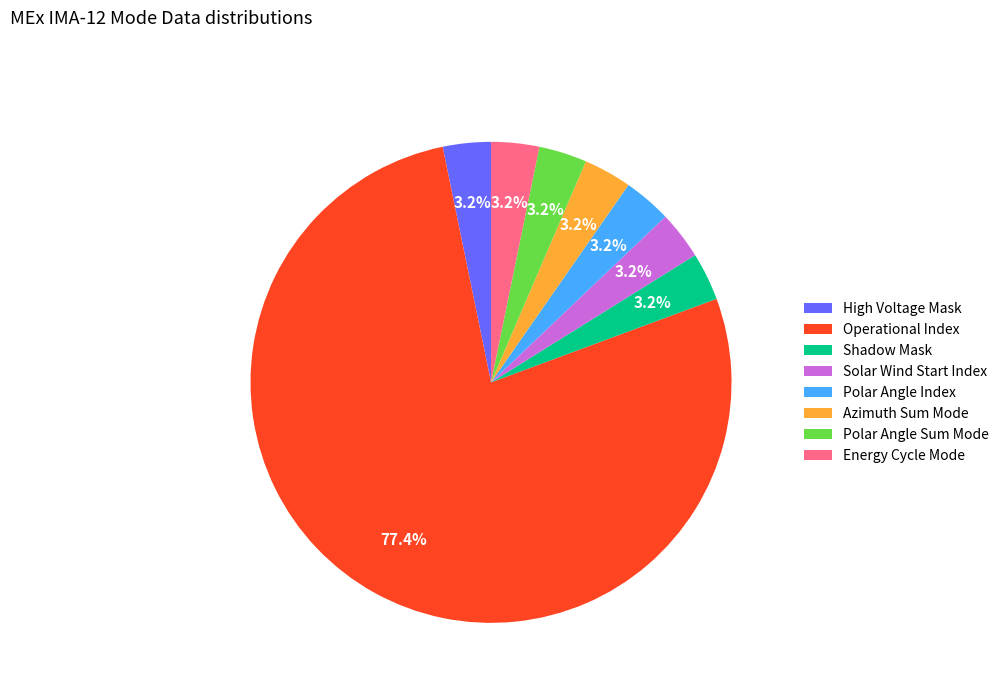

Which slice is the largest?

Operational Index